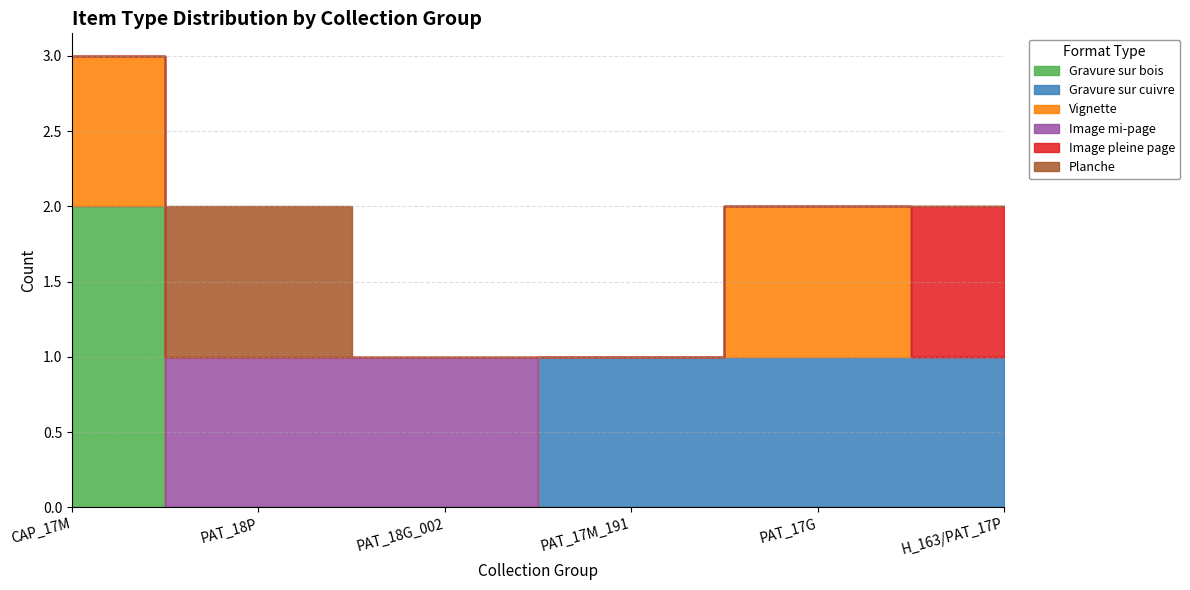

What is the label of the 3rd point from the left?

PAT_18G_002